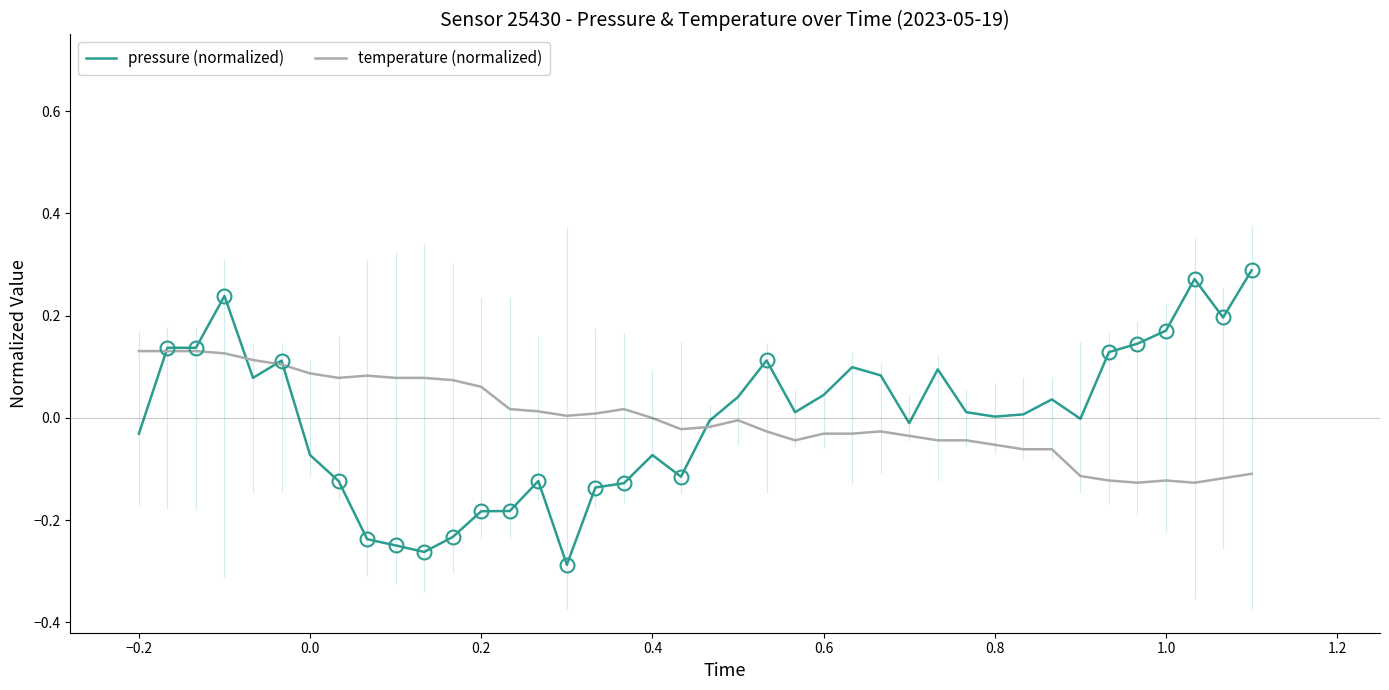

Is it true that temperature (normalized) equals 0.1 at 0.0?

True